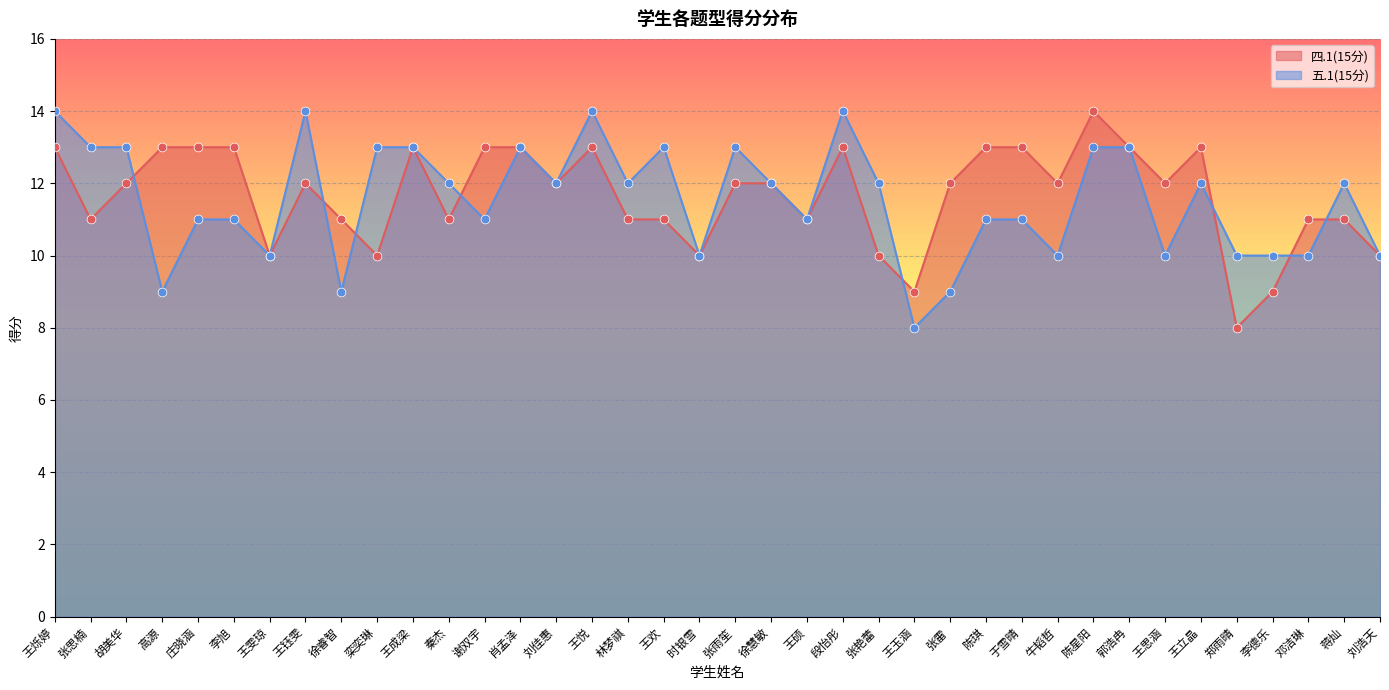

Is the value of 五.1(15分) at 王思涵 greater than the value of 四.1(15分) at 高源?

No